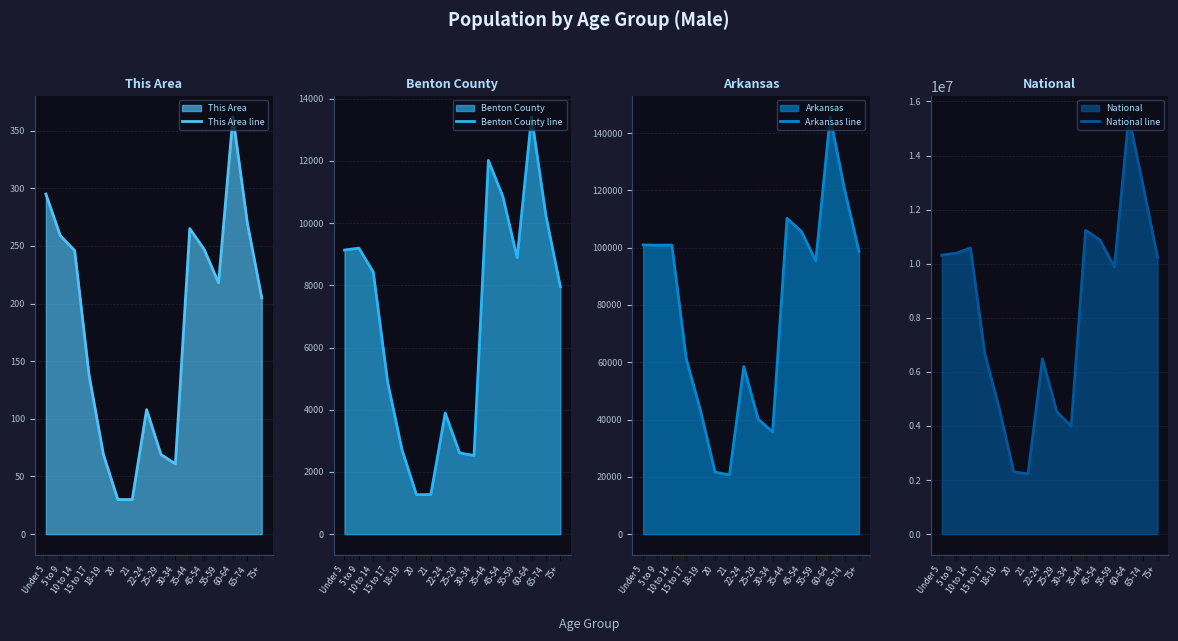

How many lines are shown in the chart?

4